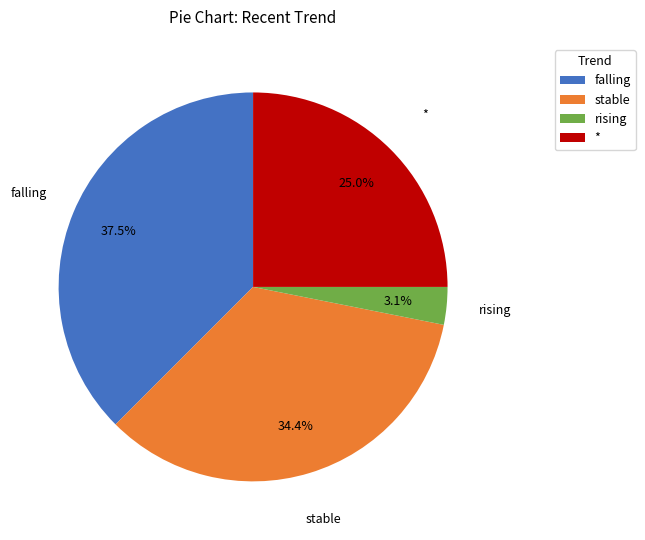

Which has a higher value, falling or rising?

falling